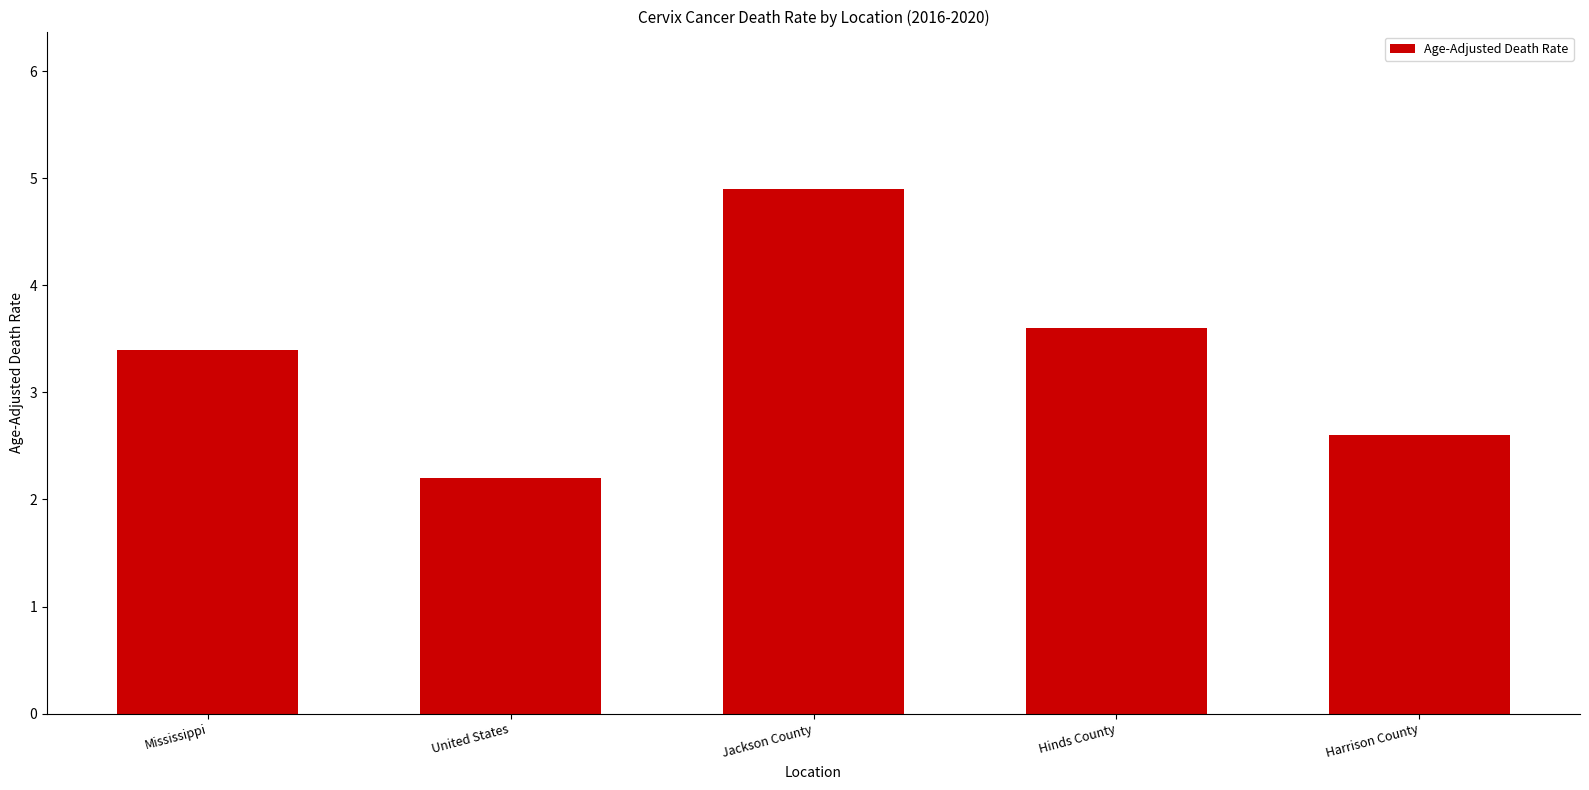

Reading left to right, list all the values displayed in this chart.

3.4	2.2	4.9	3.6	2.6